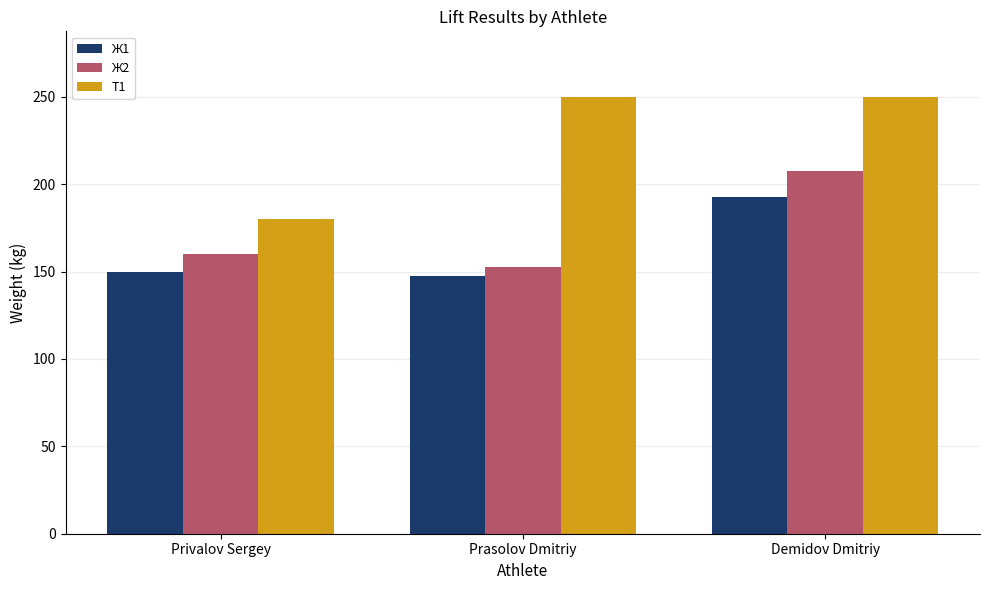

List the series in order of their peak value, lowest first.

Ж1, Ж2, Т1